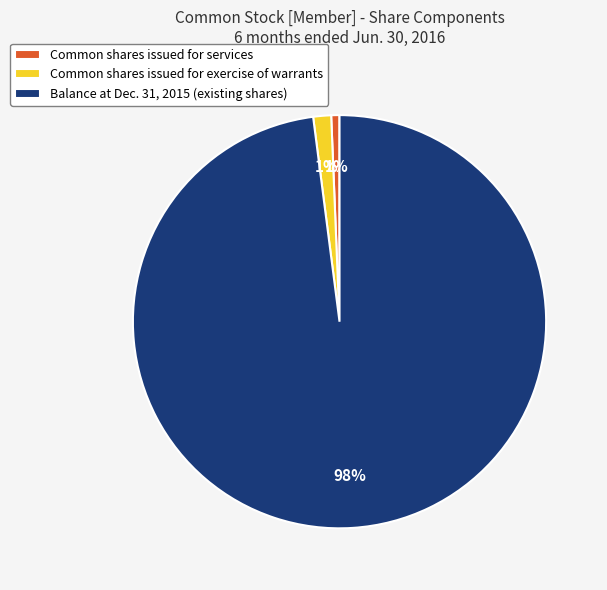

Between Common shares issued for exercise of warrants and Balance at Dec. 31, 2015 (existing shares), which is larger?

Balance at Dec. 31, 2015 (existing shares)